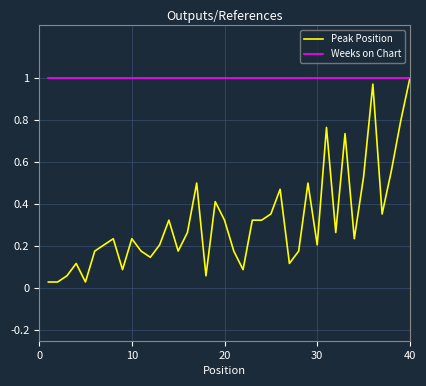

List the series in order of their overall mean, lowest first.

Peak Position, Weeks on Chart